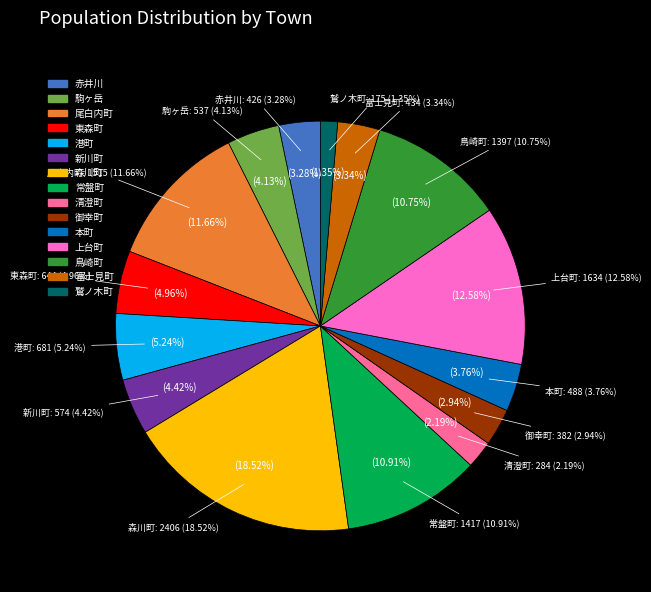

What is the smallest slice in the pie chart?

鷲ノ木町